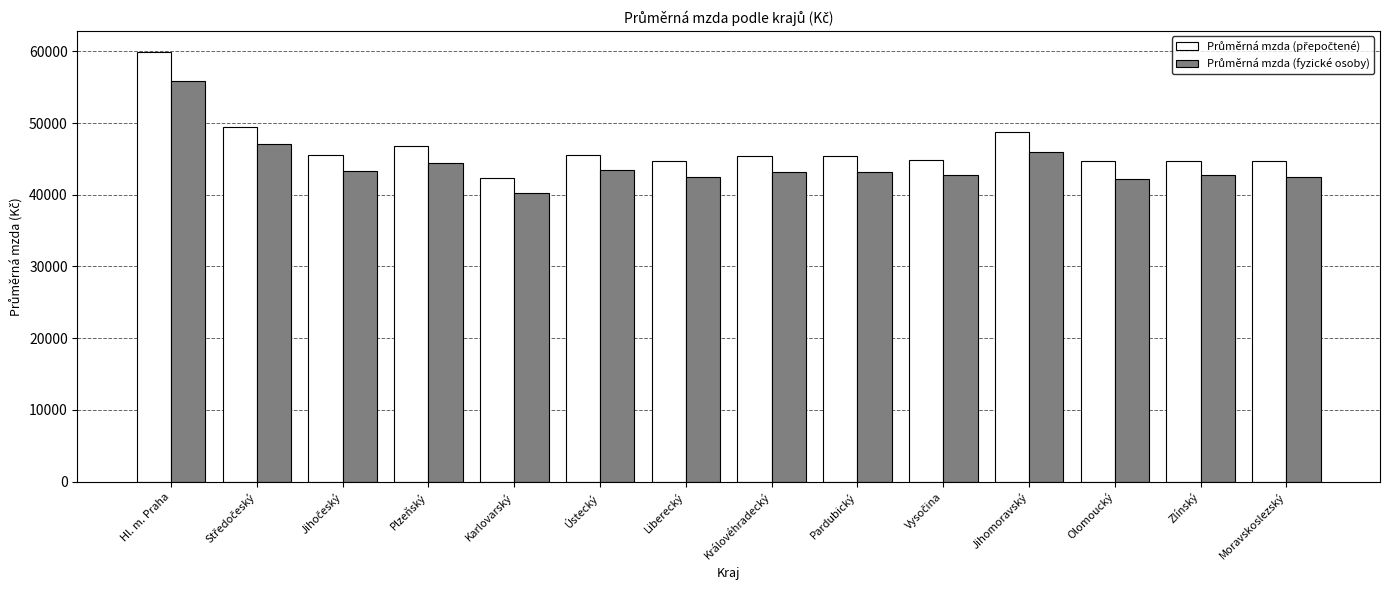

What position from the left is Plzeňský?

4